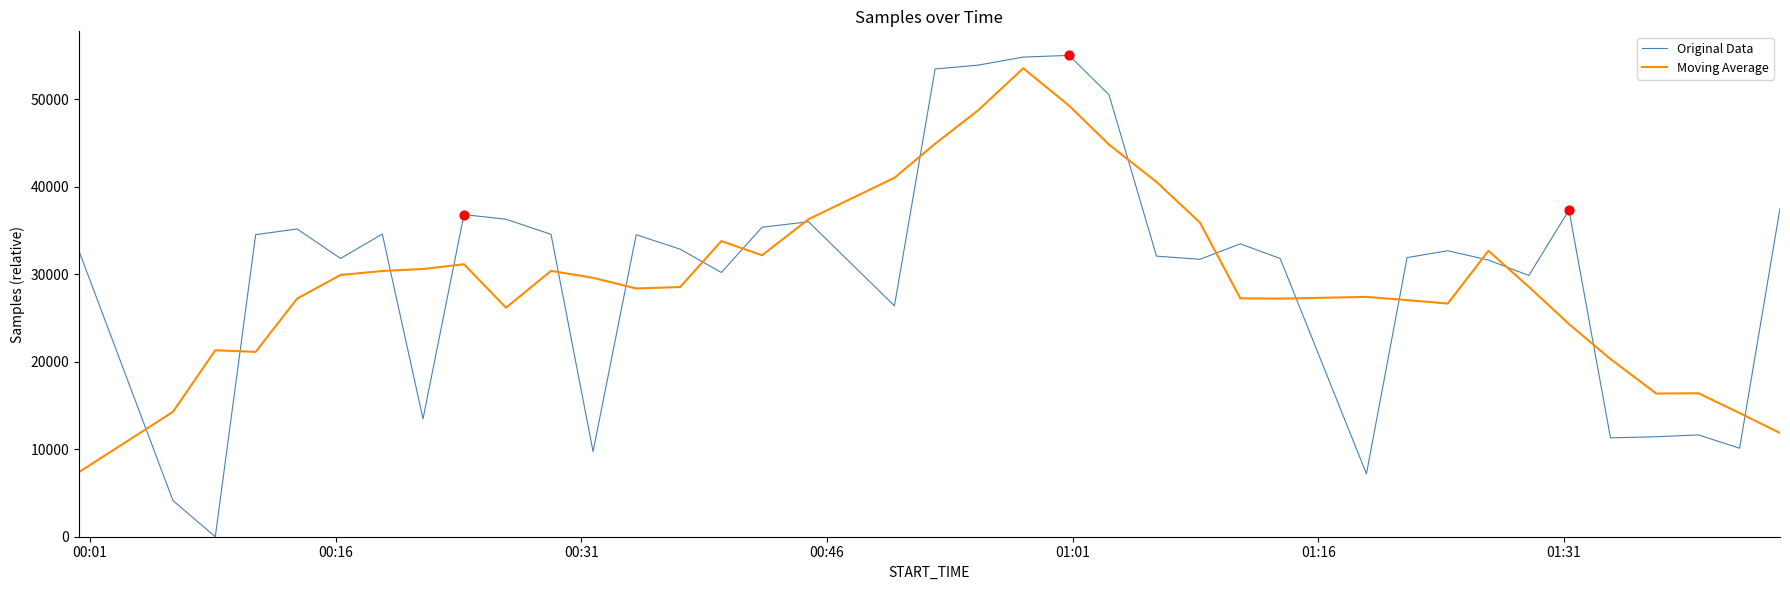

What is the highest value of the Original Data series?

55007.0